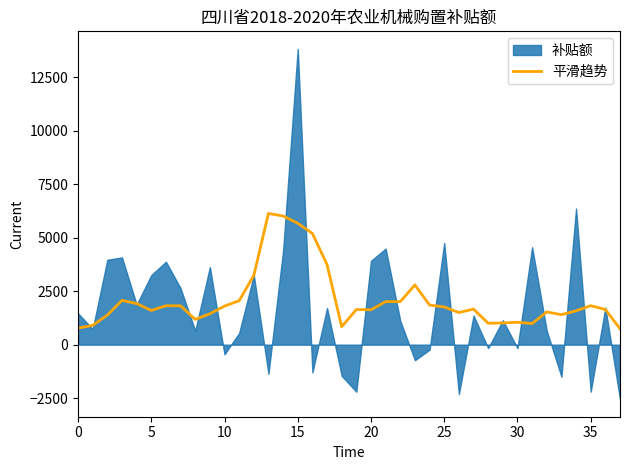

At which category does the chart reach its minimum across all series?

37